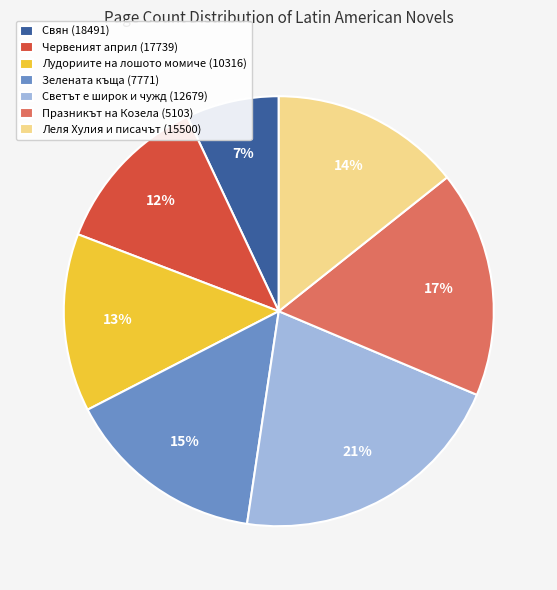

Is there any slice that represents more than half of the pie?

No